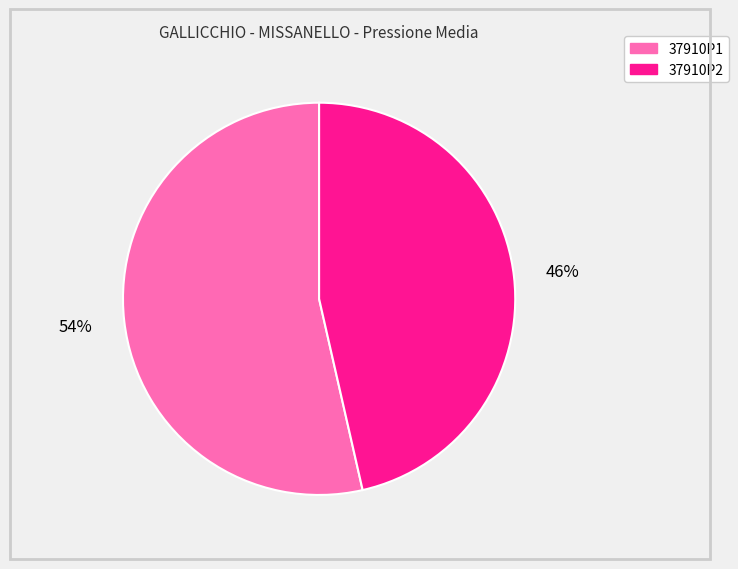

Do 37910P1 and 37910P2 together represent more than half of the pie?

Yes